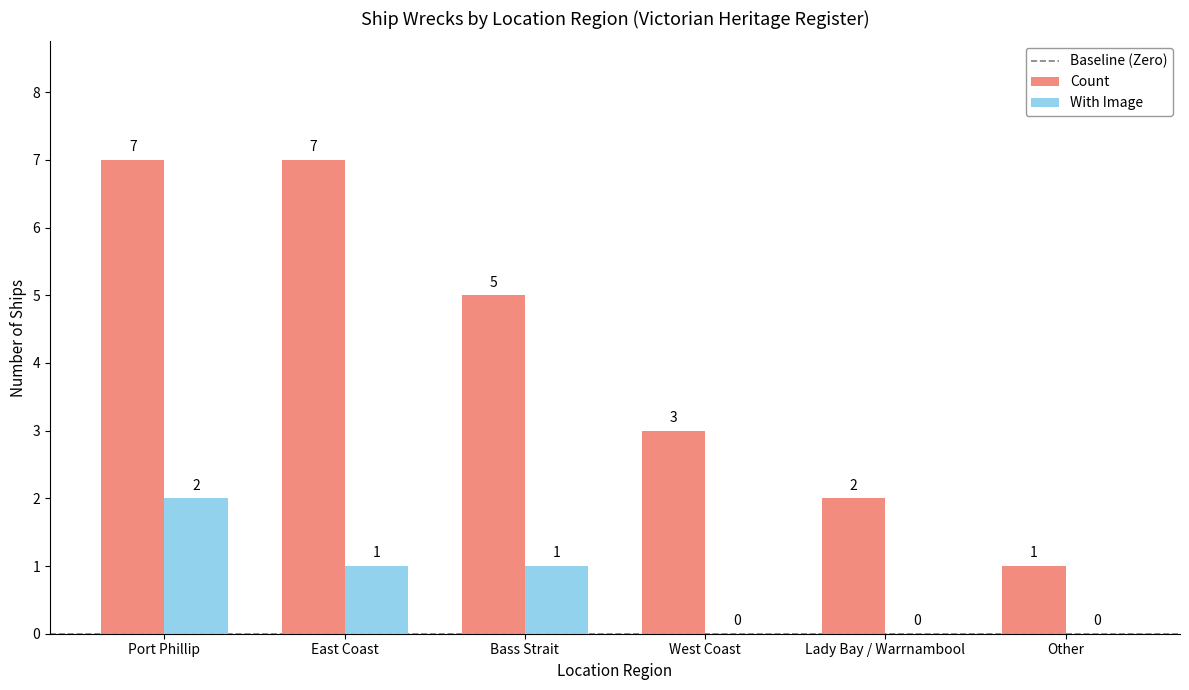

What is the maximum value shown in the chart?

7